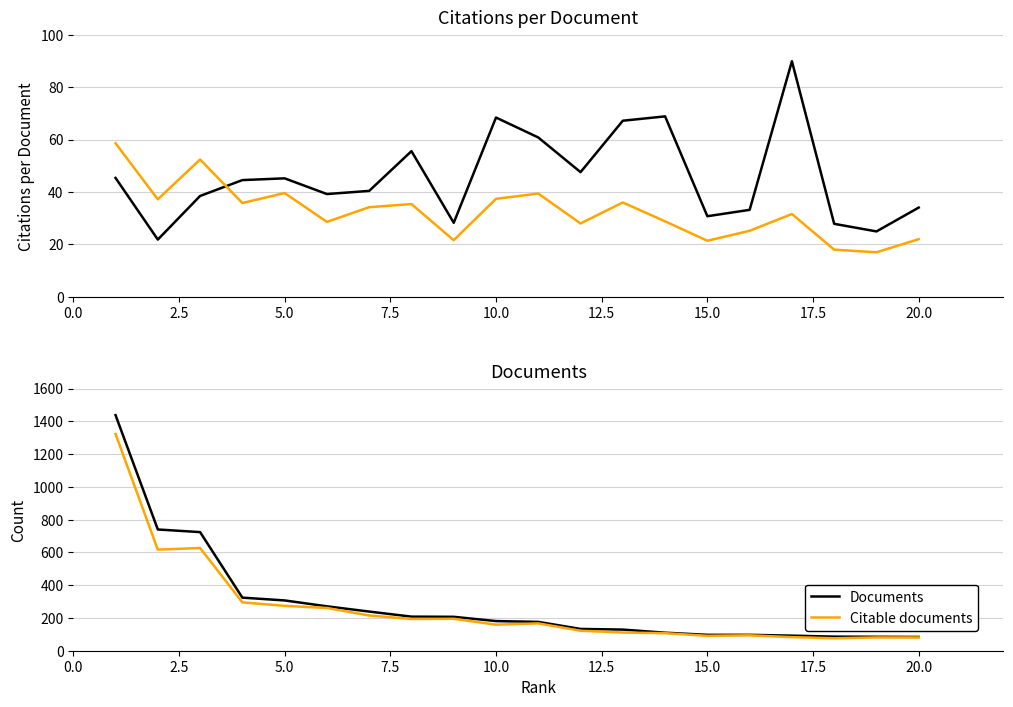

What is the average value of the Citations per document series?

45.6